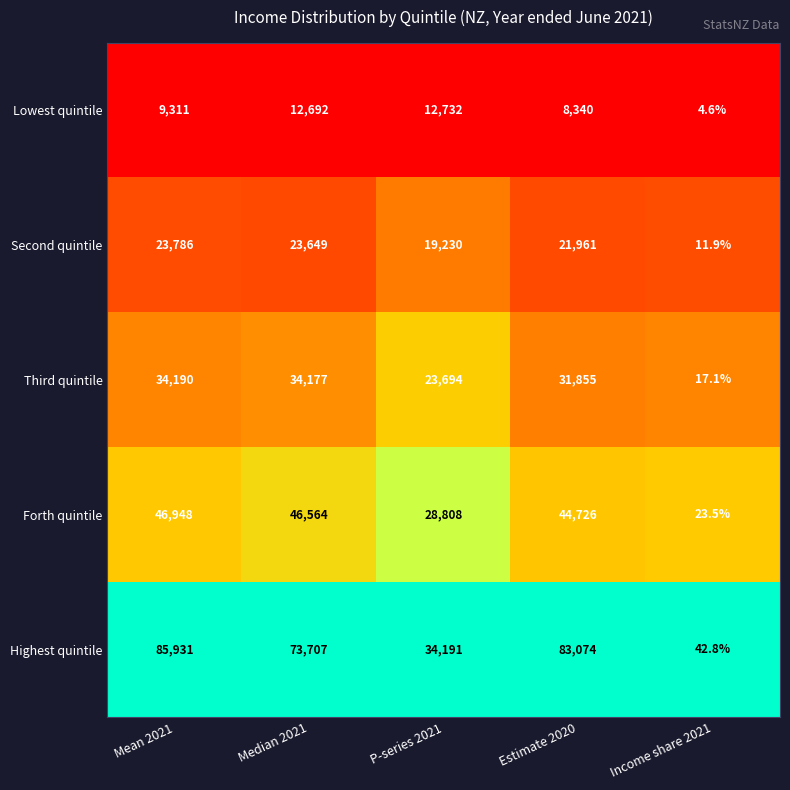

Where is Highest quintile nearest to the value 42986?

P-series 2021